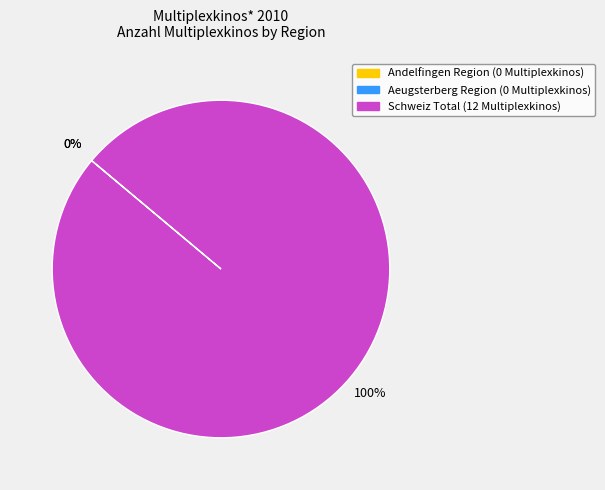

Is there a majority slice in this chart?

Yes